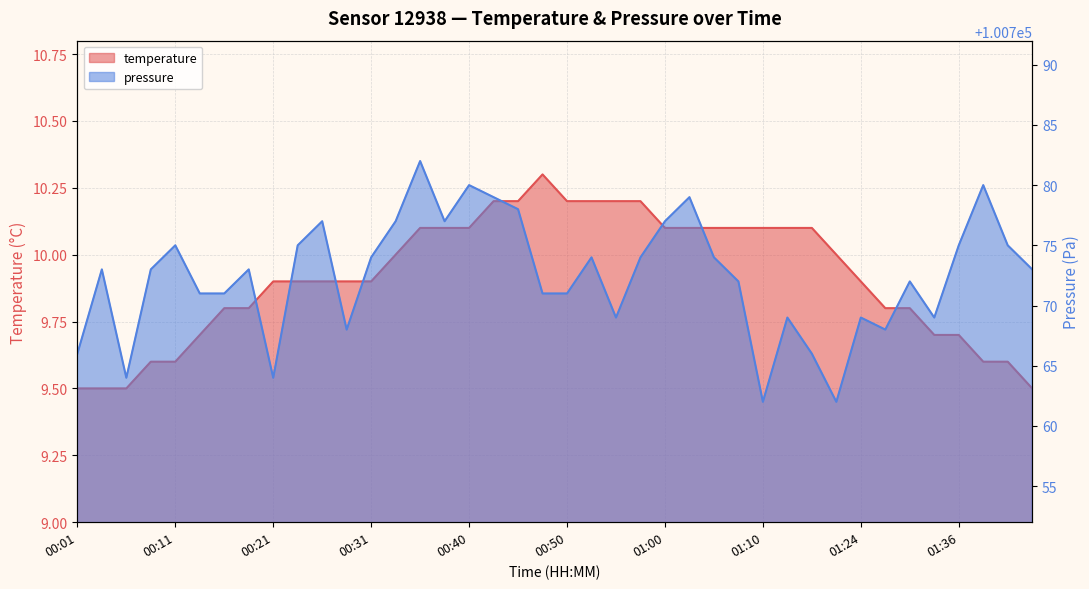

What is the highest value of the pressure series?

100782.0